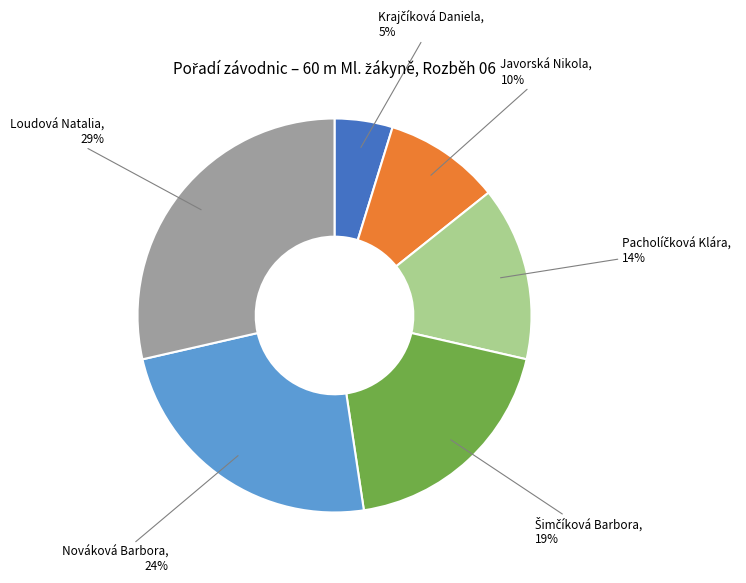

Which slice is the largest?

Loudová Natalia